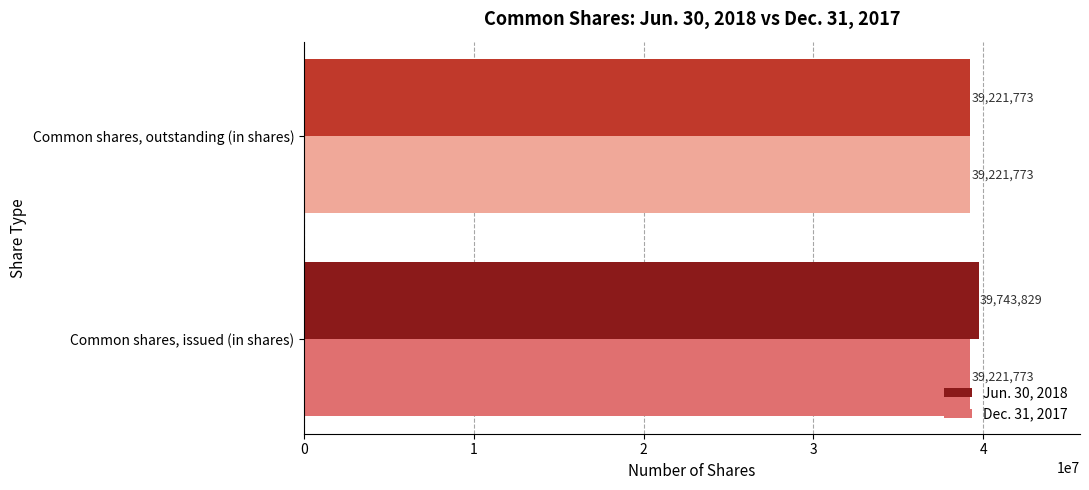

Count the number of data series in this chart.

2